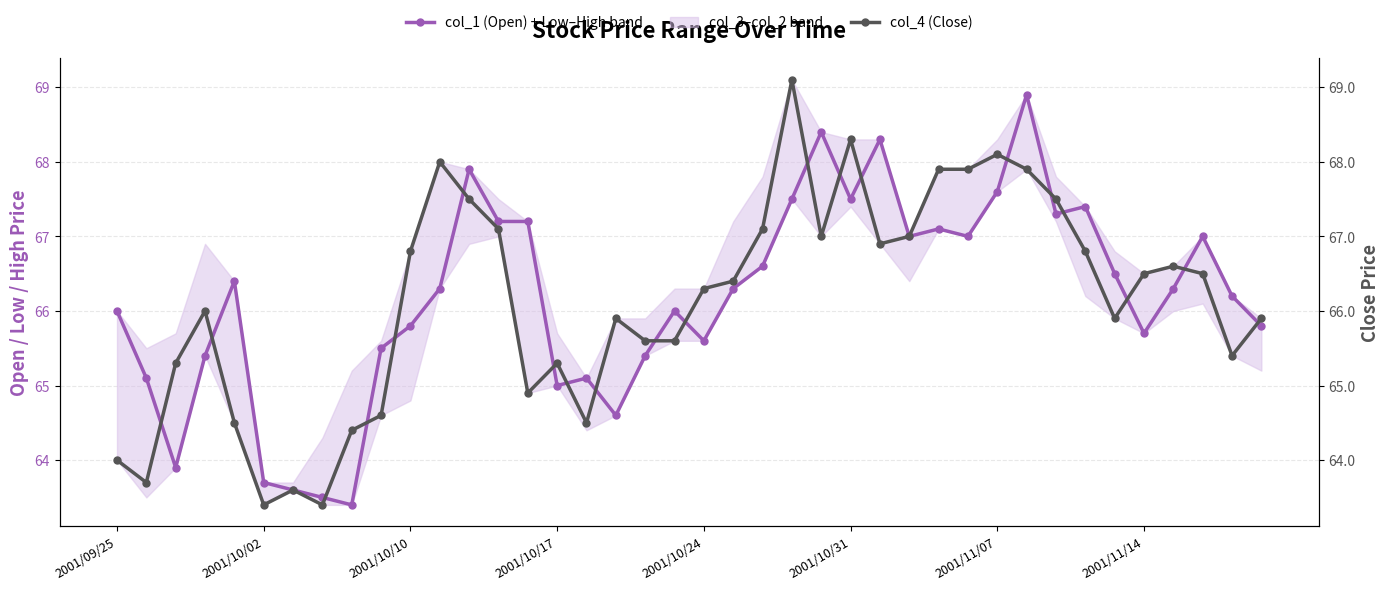

At which category does the chart reach its minimum across all series?

8